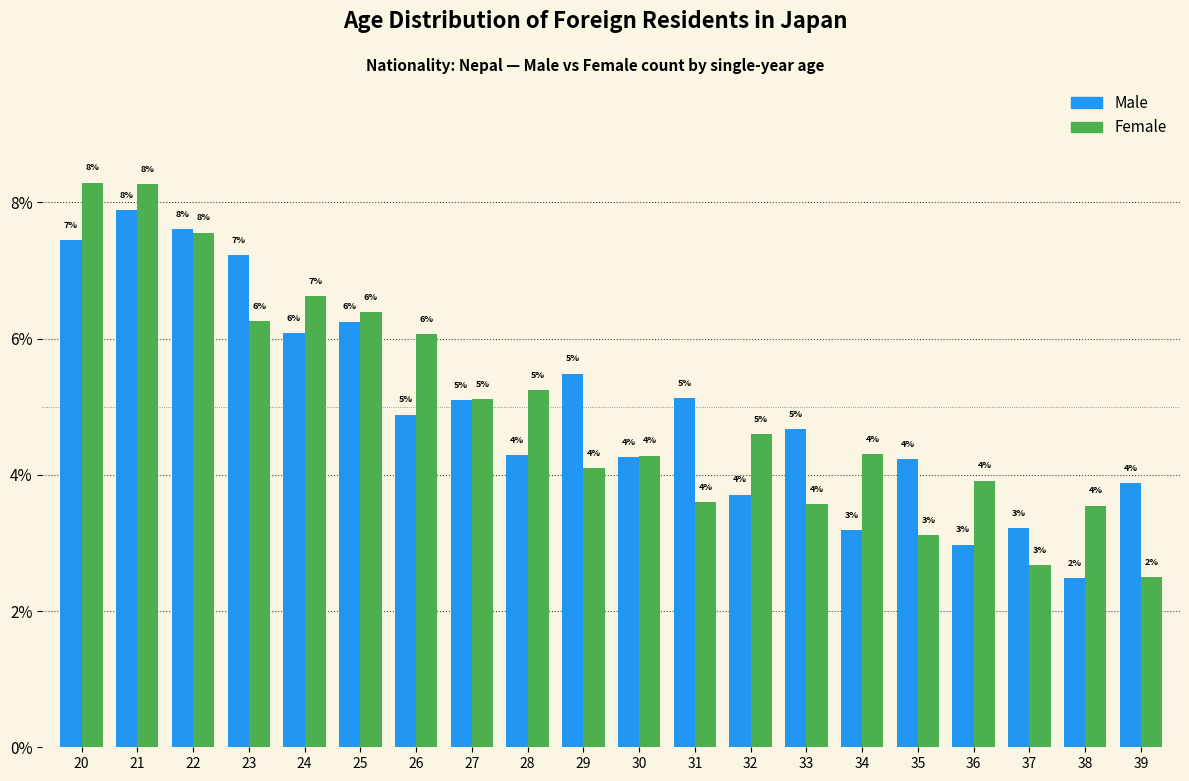

What are all the series names shown in the legend?

Male, Female